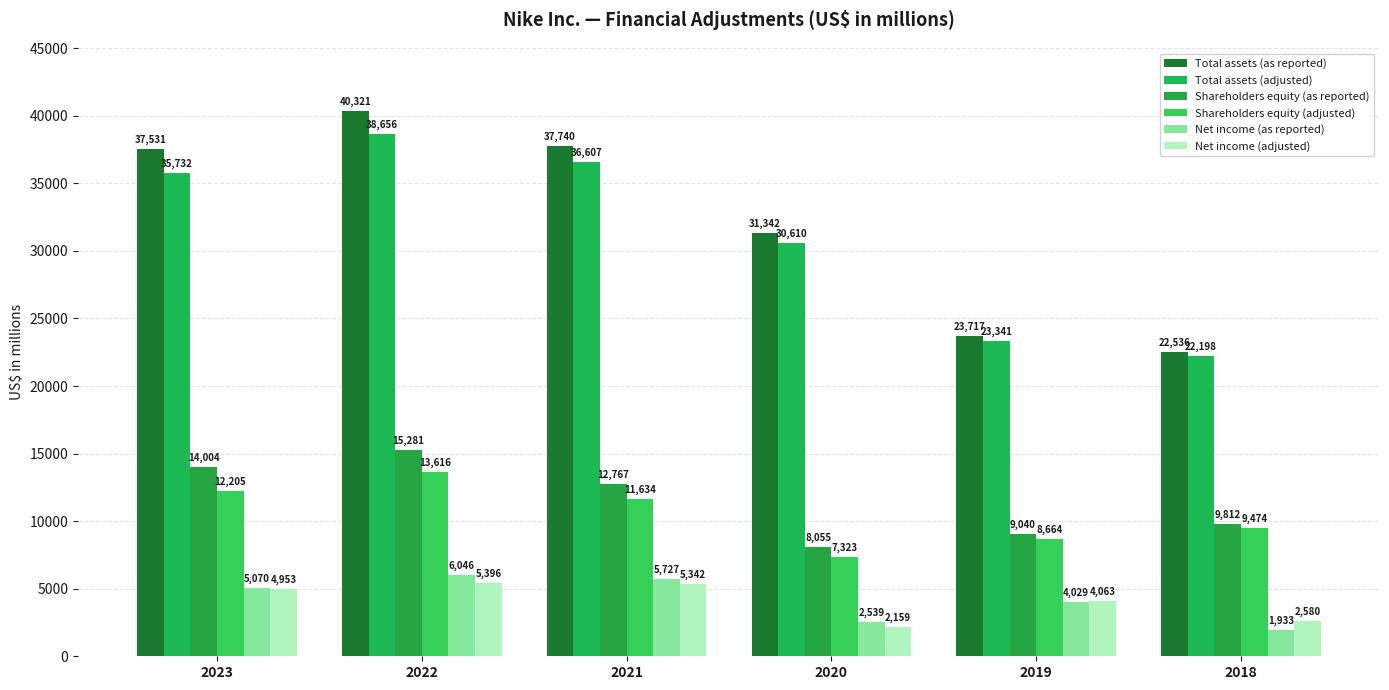

Reading left to right, list all the values displayed in this chart.

Total assets (as reported): 2023=37531	2022=40321	2021=37740	2020=31342	2019=23717	2018=22536
Total assets (adjusted): 2023=35732	2022=38656	2021=36607	2020=30610	2019=23341	2018=22198
Shareholders equity (as reported): 2023=14004	2022=15281	2021=12767	2020=8055	2019=9040	2018=9812
Shareholders equity (adjusted): 2023=12205	2022=13616	2021=11634	2020=7323	2019=8664	2018=9474
Net income (as reported): 2023=5070	2022=6046	2021=5727	2020=2539	2019=4029	2018=1933
Net income (adjusted): 2023=4953	2022=5396	2021=5342	2020=2159	2019=4063	2018=2580